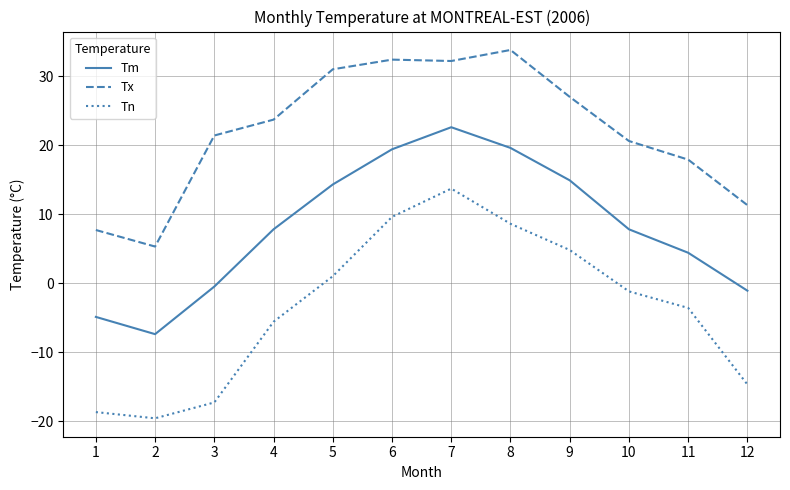

The value of Tm at 3 is -0.5. True or false?

True